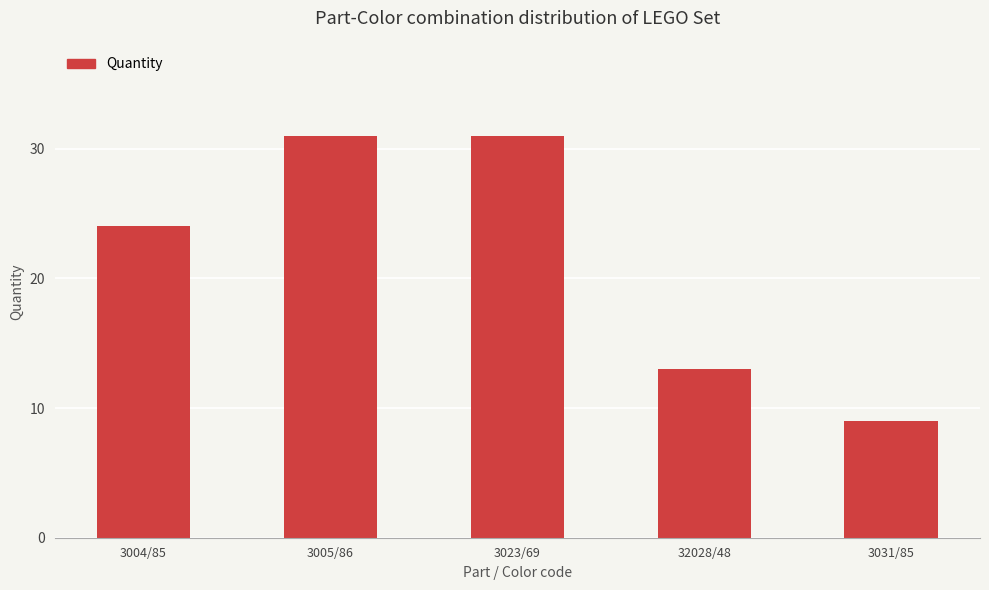

How many bars are there in total?

5